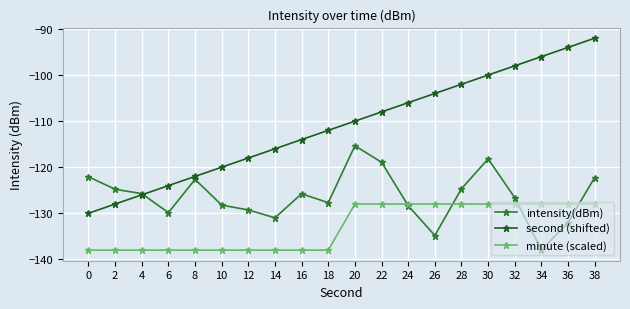

What is the greatest value displayed?

-92.0